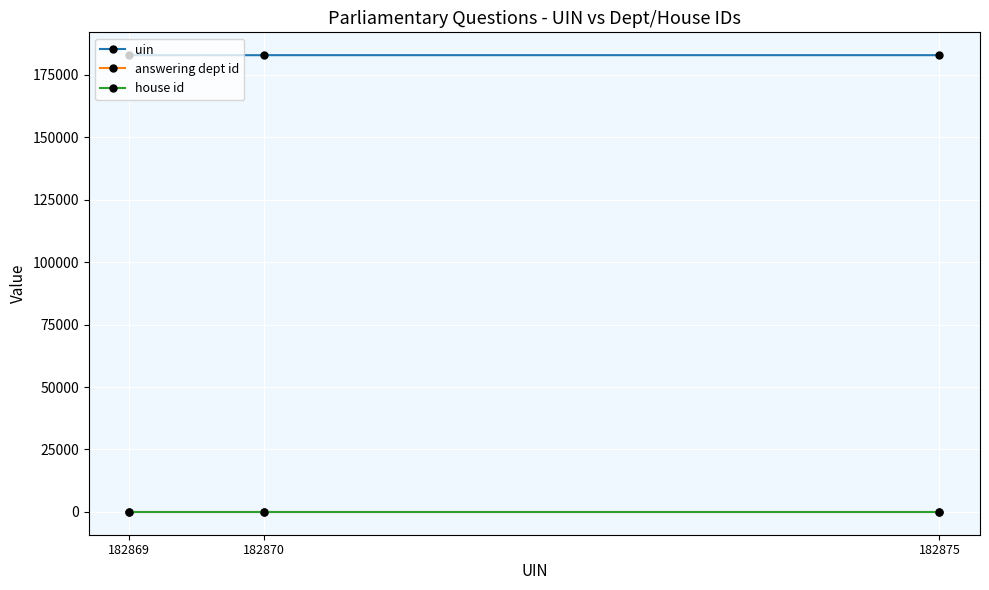

What are all the series names shown in the legend?

uin, answering dept id, house id